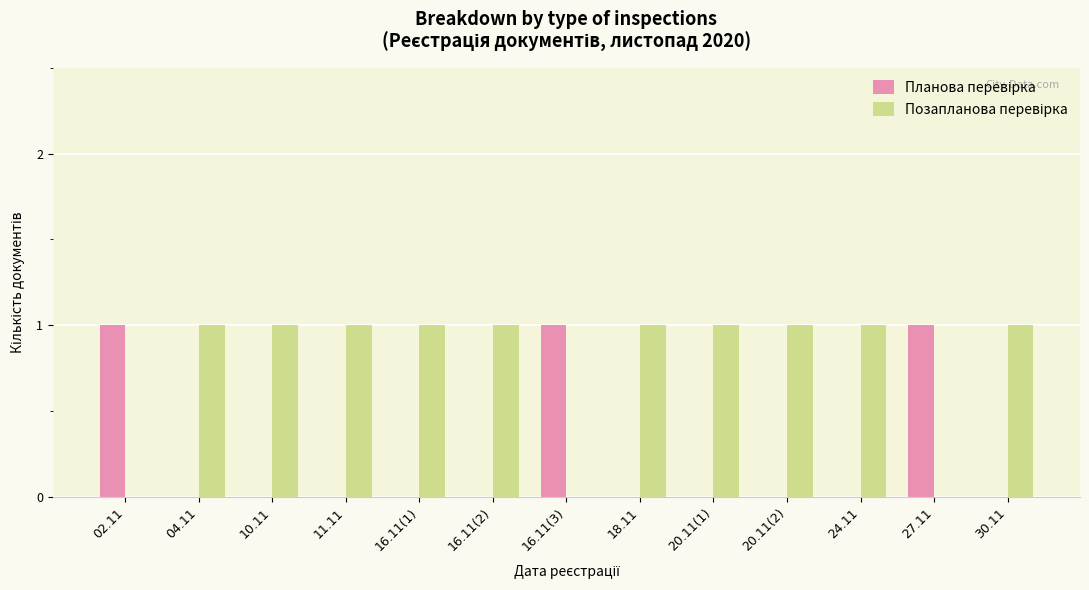

At which category does the chart reach its peak across all series?

02.11